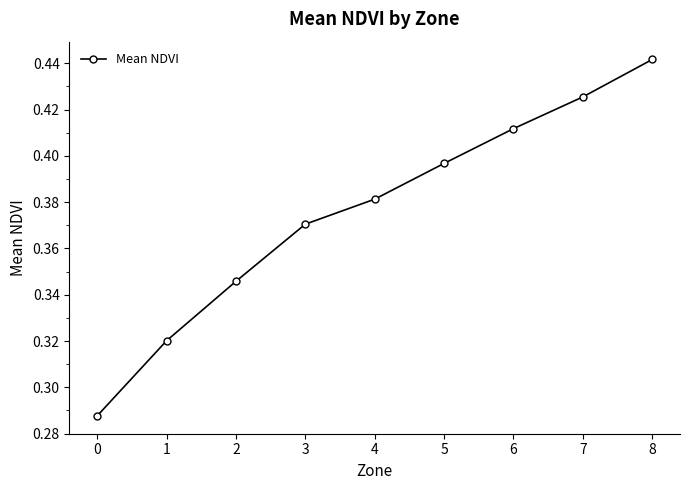

List the labels in order of value, smallest first.

0, 1, 2, 3, 4, 5, 6, 7, 8